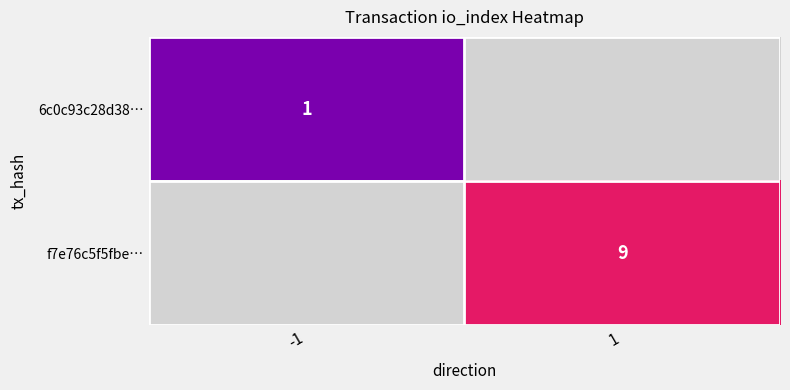

True or false: f7e76c5f5fbe… has a value of 6 at 1.

False